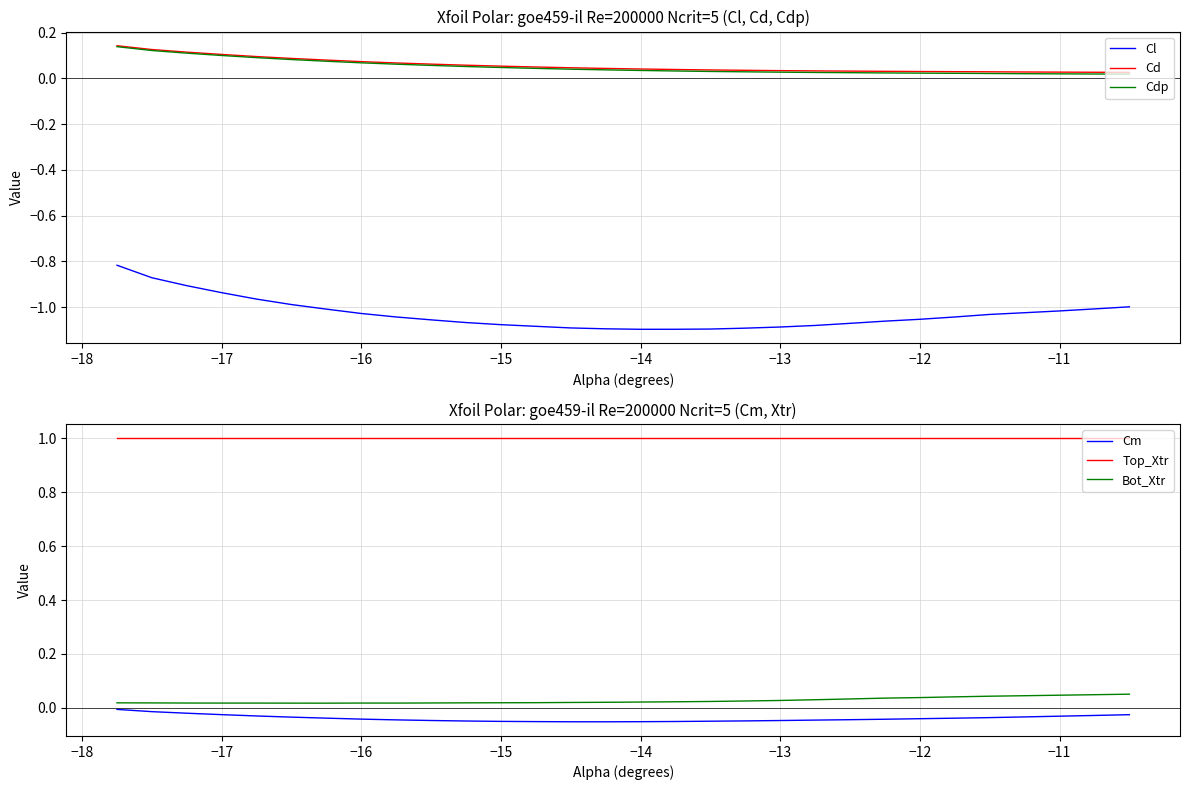

True or false: Cl and Cd intersect in this chart.

False